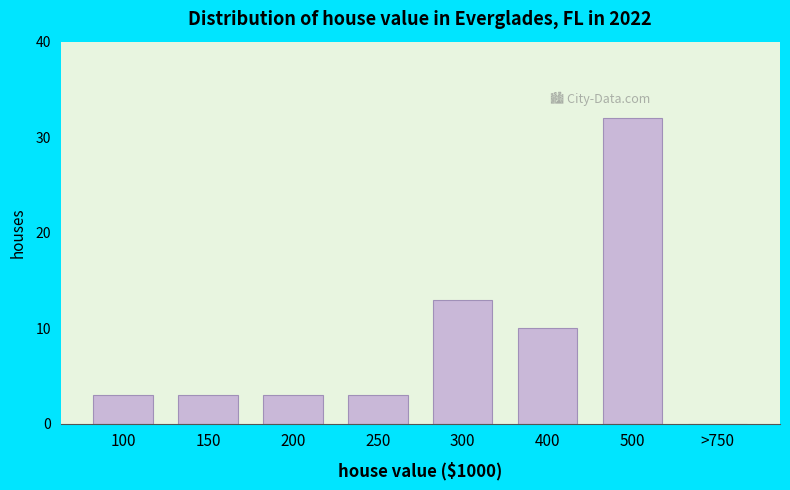

Reading left to right, what are all the values shown in this chart?

100=3	150=3	200=3	250=3	300=13	400=10	500=32	>750=0